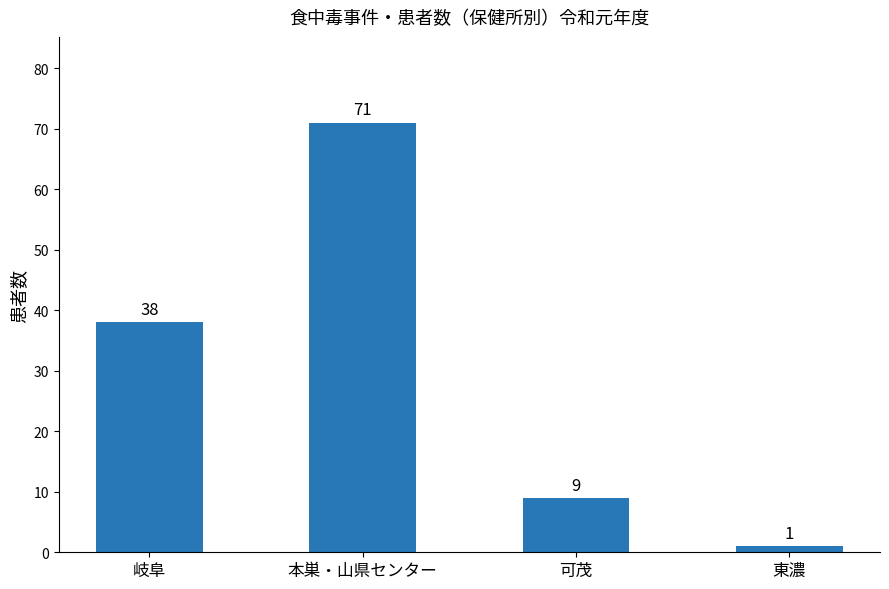

Reading right to left, what are all the values shown in this chart?

1	9	71	38